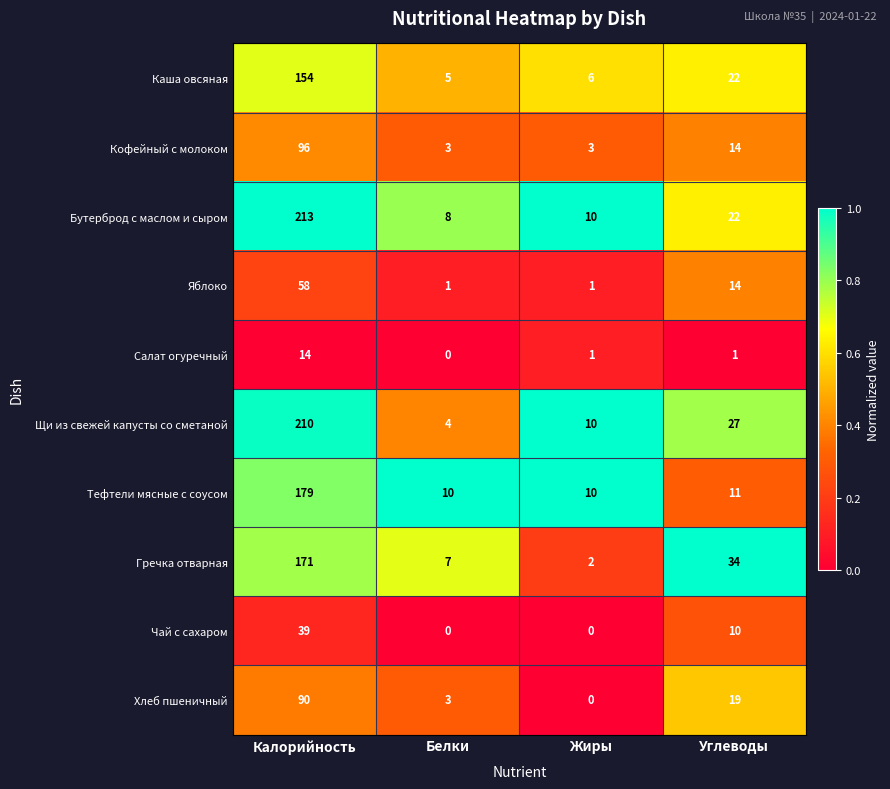

What is the sum of all Хлеб пшеничный values?

112